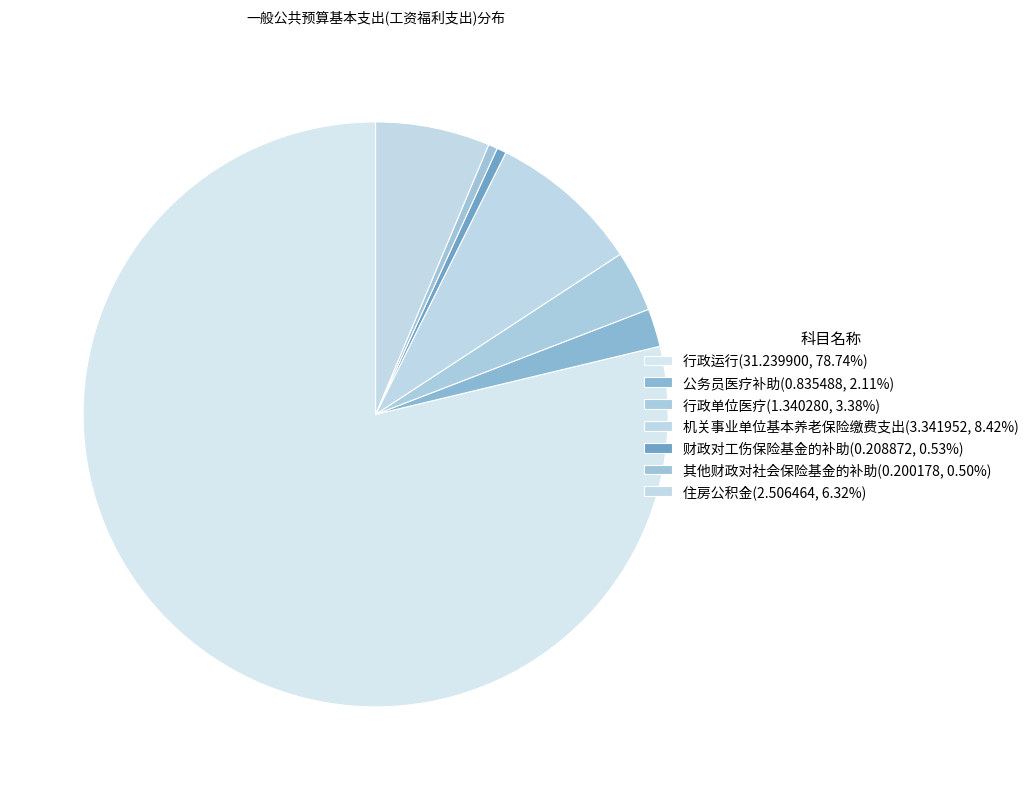

To the nearest percent, what percentage of the pie is 机关事业单位基本养老保险缴费支出?

8%